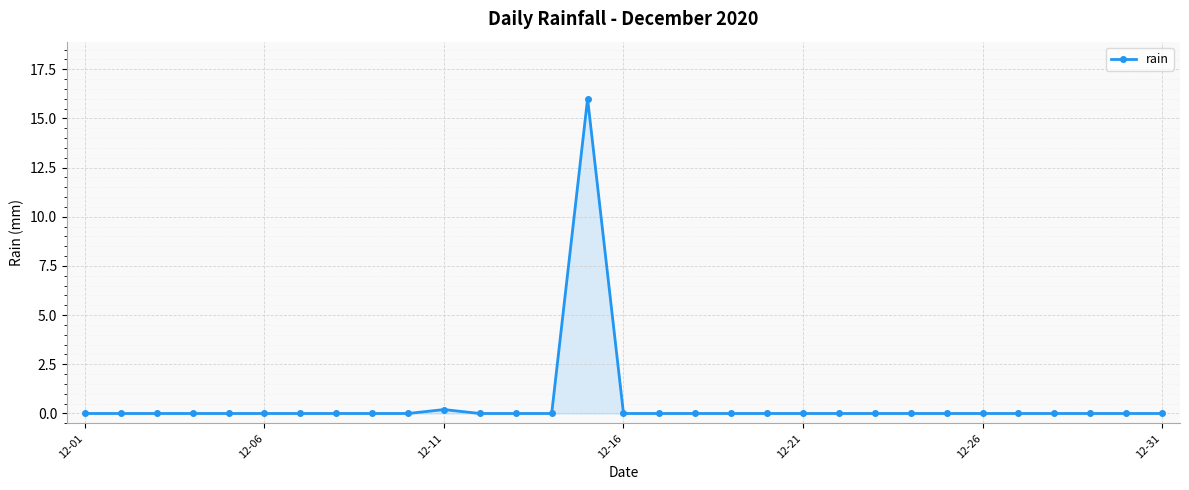

True or false: the data has more than 1 interior local peaks.

True